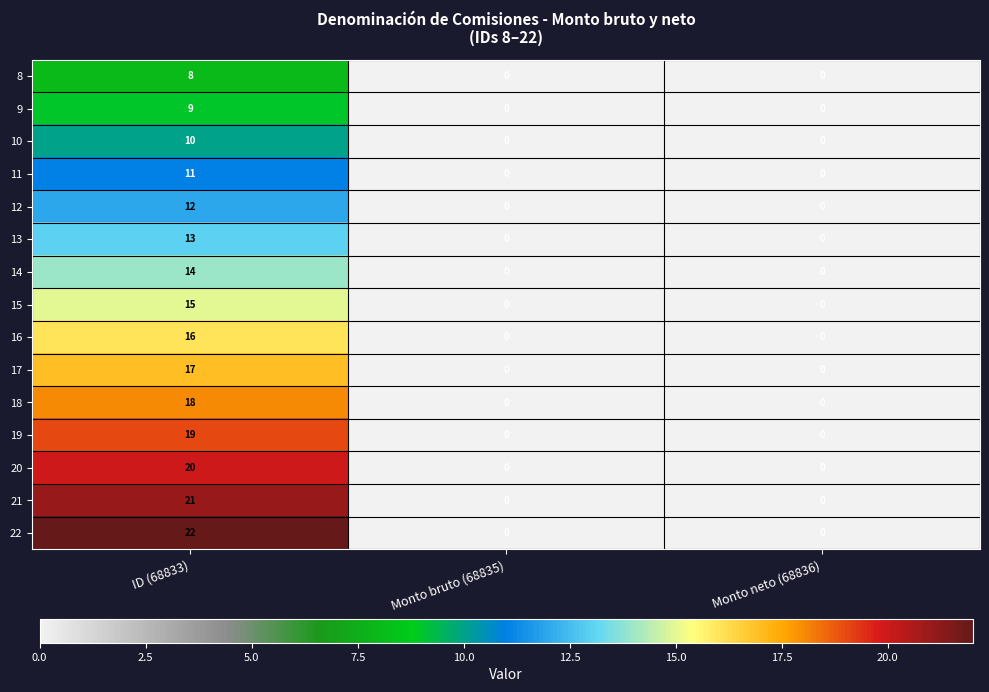

Is it true that 11 equals 8 at Monto neto (68836)?

False